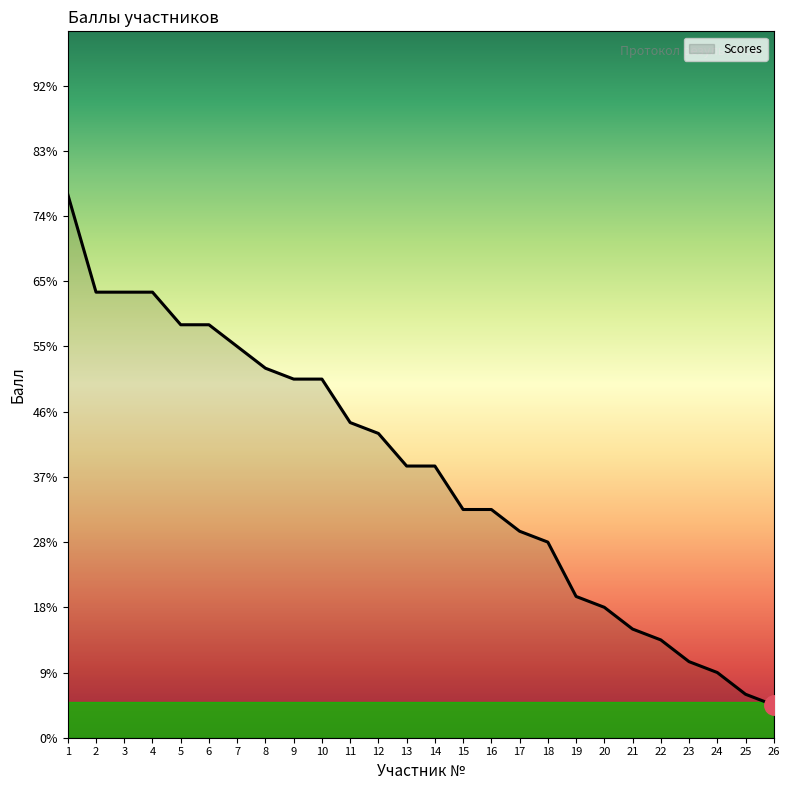

Which category has the lowest value across all series?

26